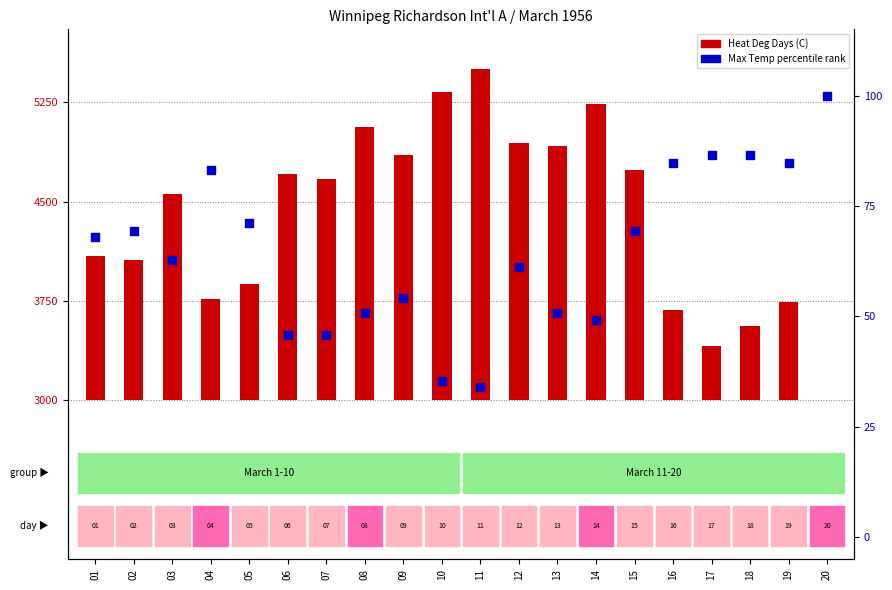

Which series has the largest total across all categories?

Heat Deg Days (C)